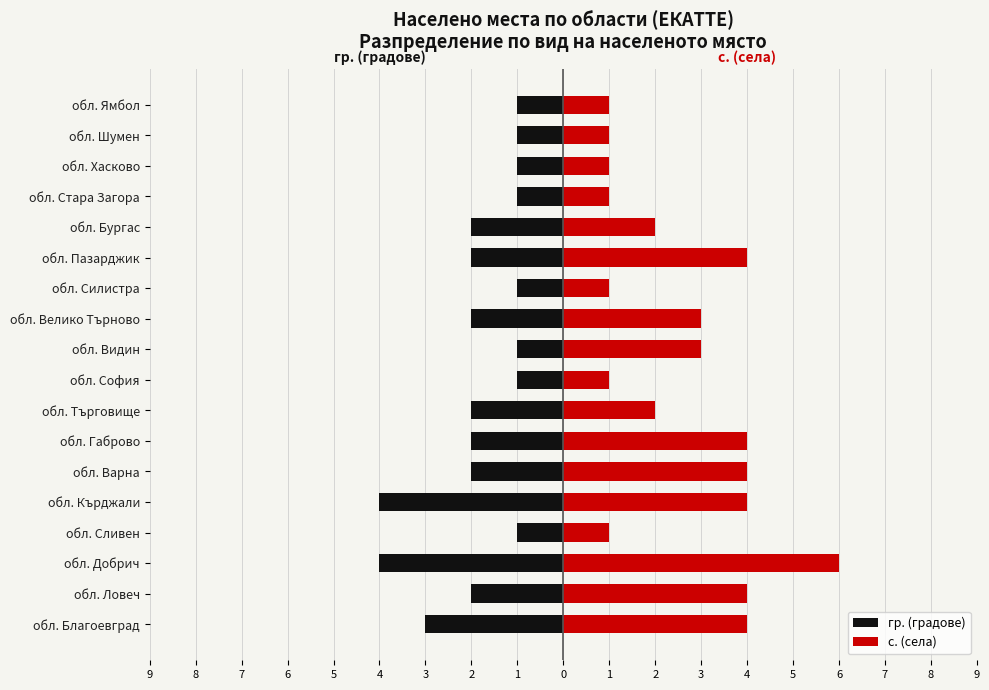

What are all the series names shown in the legend?

гр. (градове), с. (села)